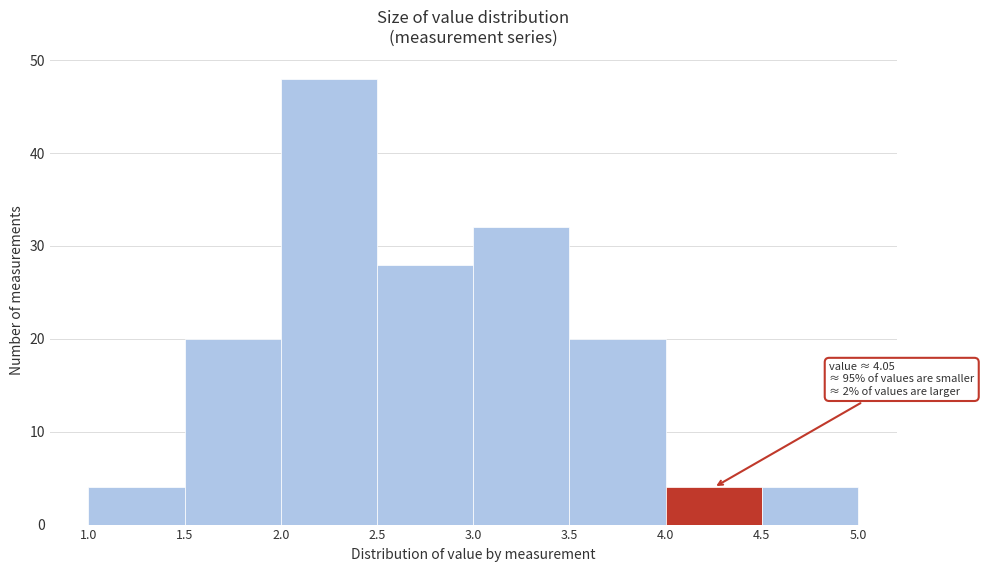

Over which range of the x-axis is the bar tallest?

2.0 to 2.5